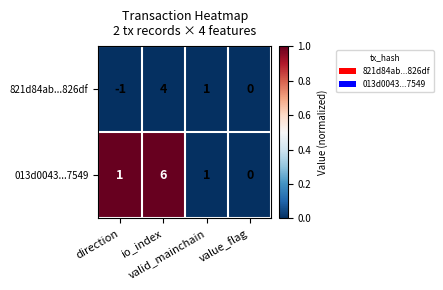

What is the maximum value for 821d84ab...826df?

4